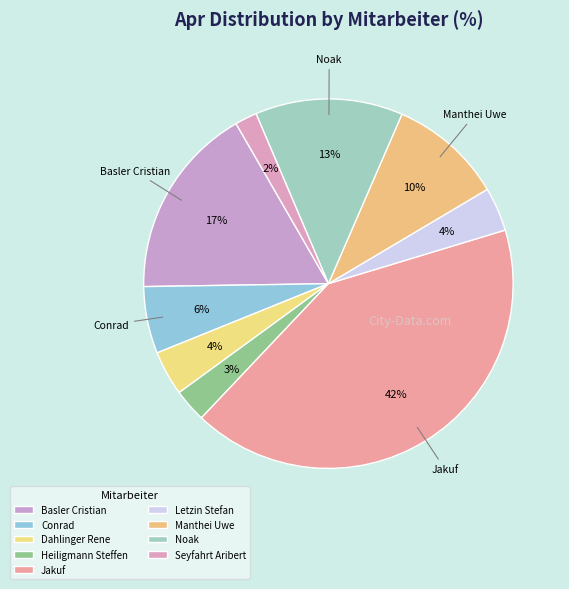

Rank the categories by value from lowest to highest.

Seyfahrt Aribert, Heiligmann Steffen, Letzin Stefan, Dahlinger Rene, Conrad, Manthei Uwe, Noak, Basler Cristian, Jakuf